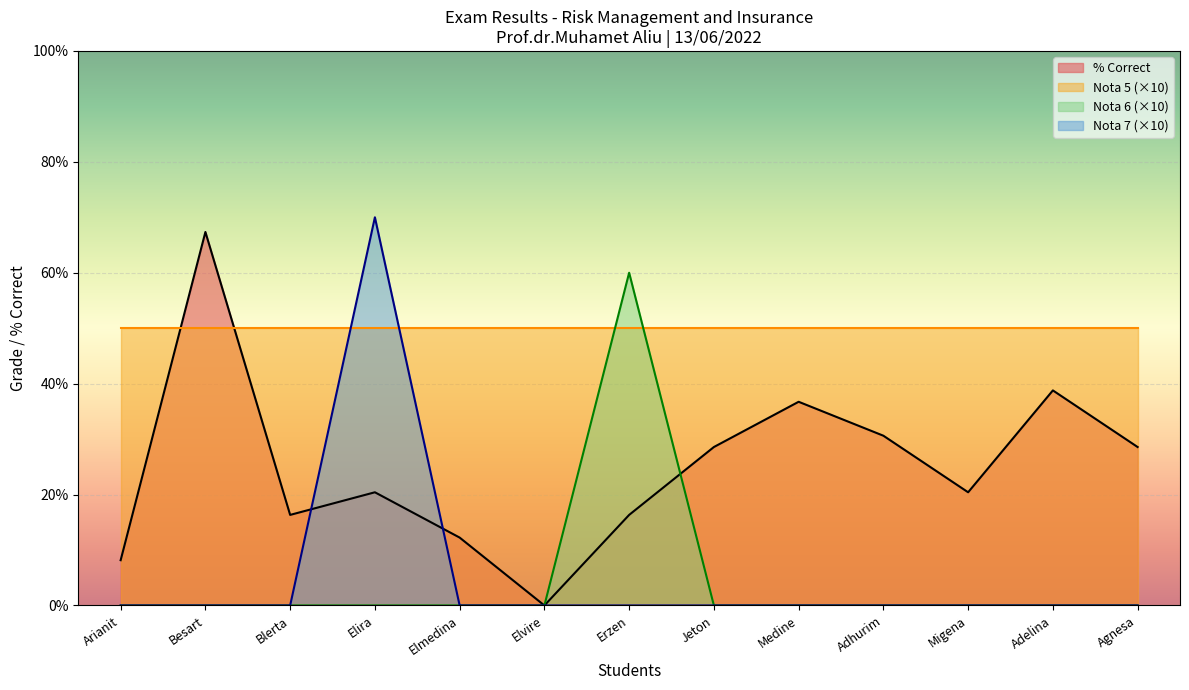

Which series has the largest total across all categories?

Nota 5 (×10)